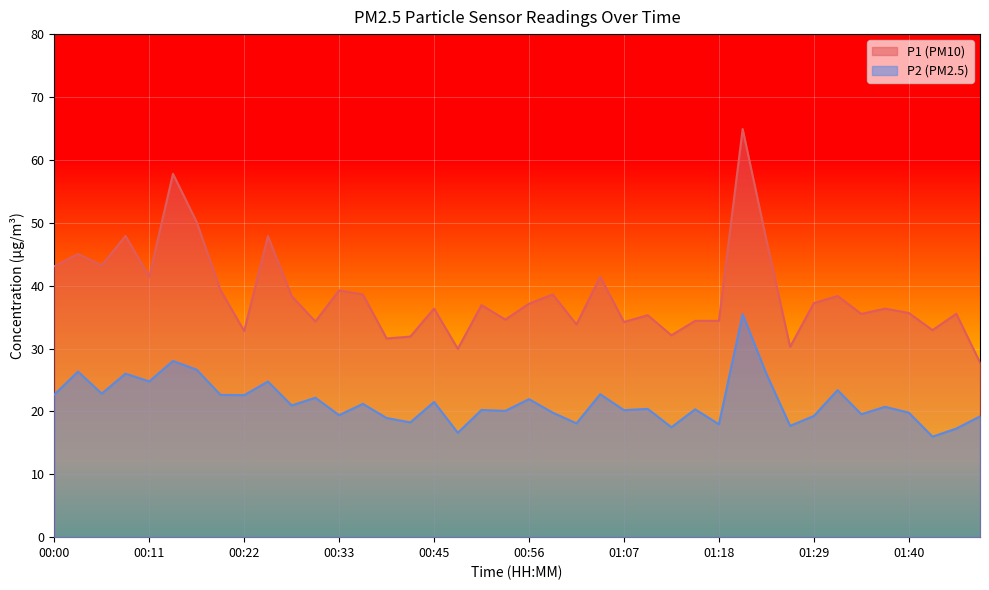

The value of P2 at 00:09 is 26.0. True or false?

True